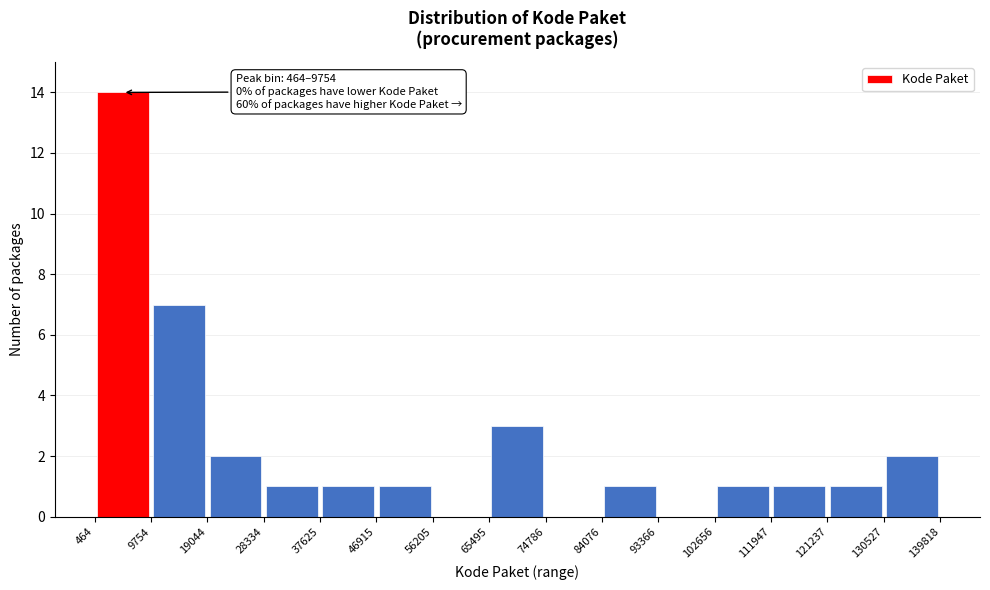

Over which range of the x-axis is the bar tallest?

464 to 9754